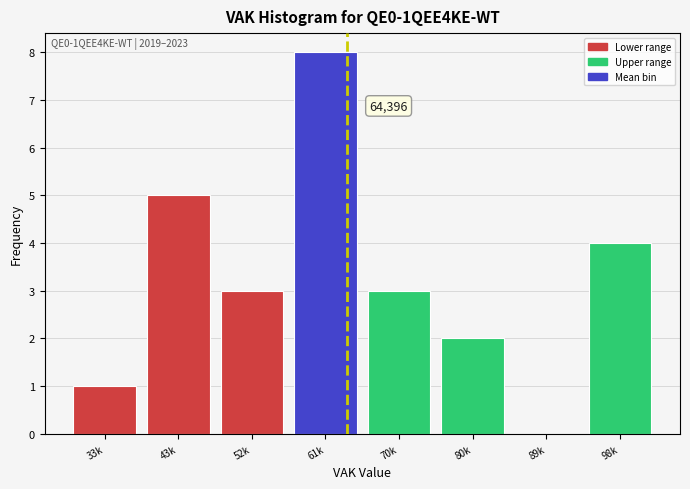

Reading right to left, transcribe all the data shown in this chart.

98k=4	89k=0	80k=2	70k=3	61k=8	52k=3	43k=5	33k=1